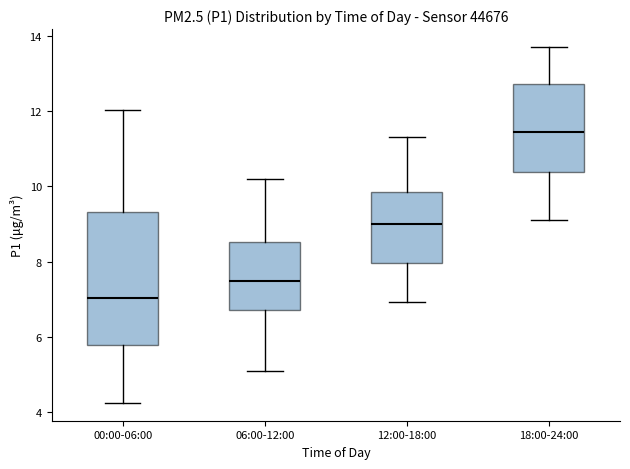

Where does the lower whisker of the box for 12:00-18:00 end on the y-axis? The values are not printed on the chart, so give them approximately, as read against the axis.

7.0